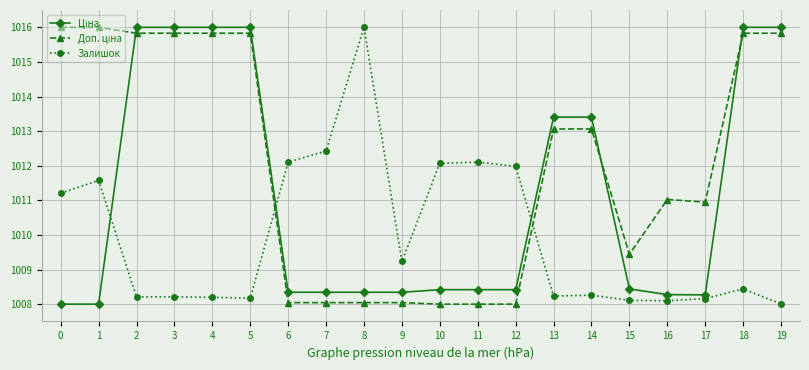

Which series changed the most between 8 and 10?

Залишок